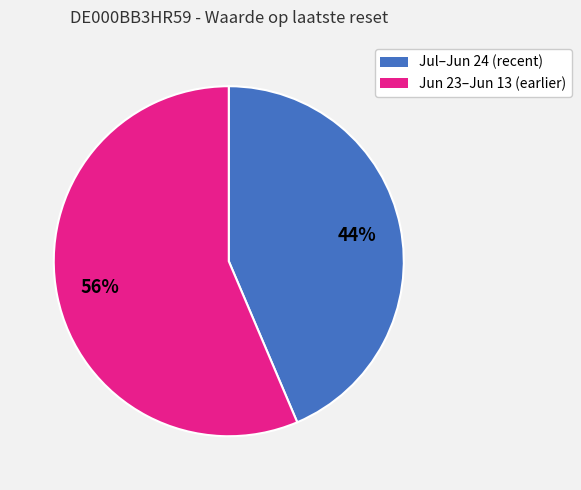

To the nearest percent, what is the average slice percentage?

50%